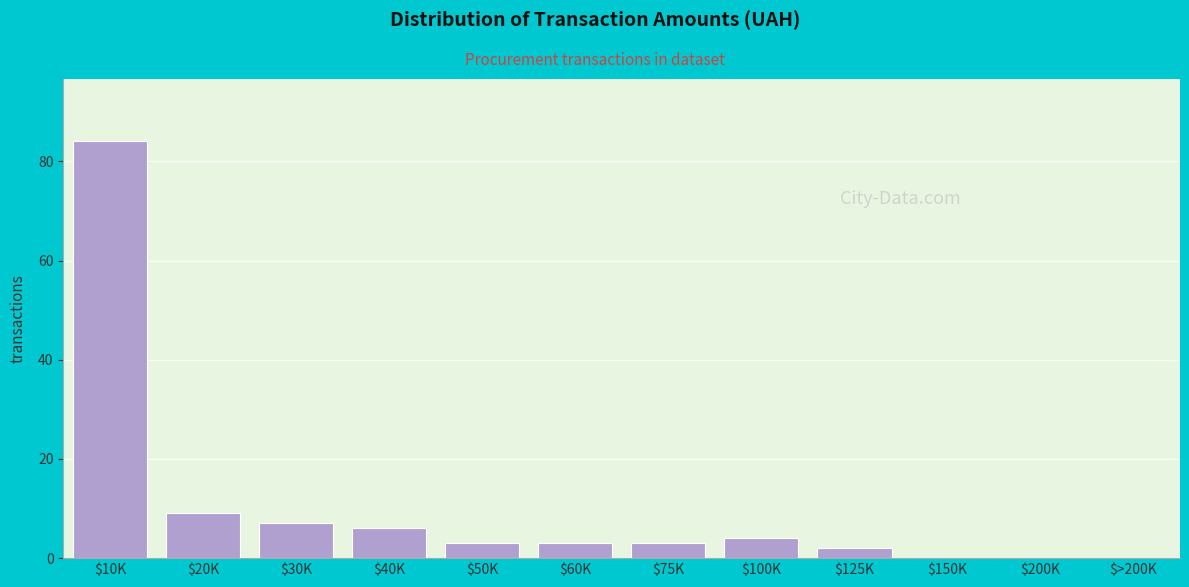

Which category has the highest value across all series?

$10K